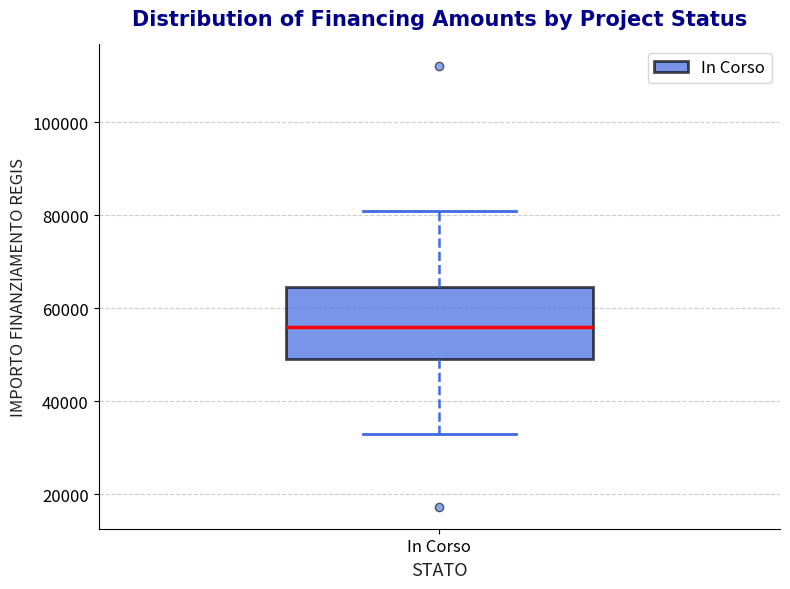

Read this box plot against the y-axis: the position of the median line, the range covered by the box, and the ends of both whiskers. The values are not printed on the chart, so give them approximately, as read against the axis.

median 56000, box 50000 to 64000, whiskers 32000 to 80000